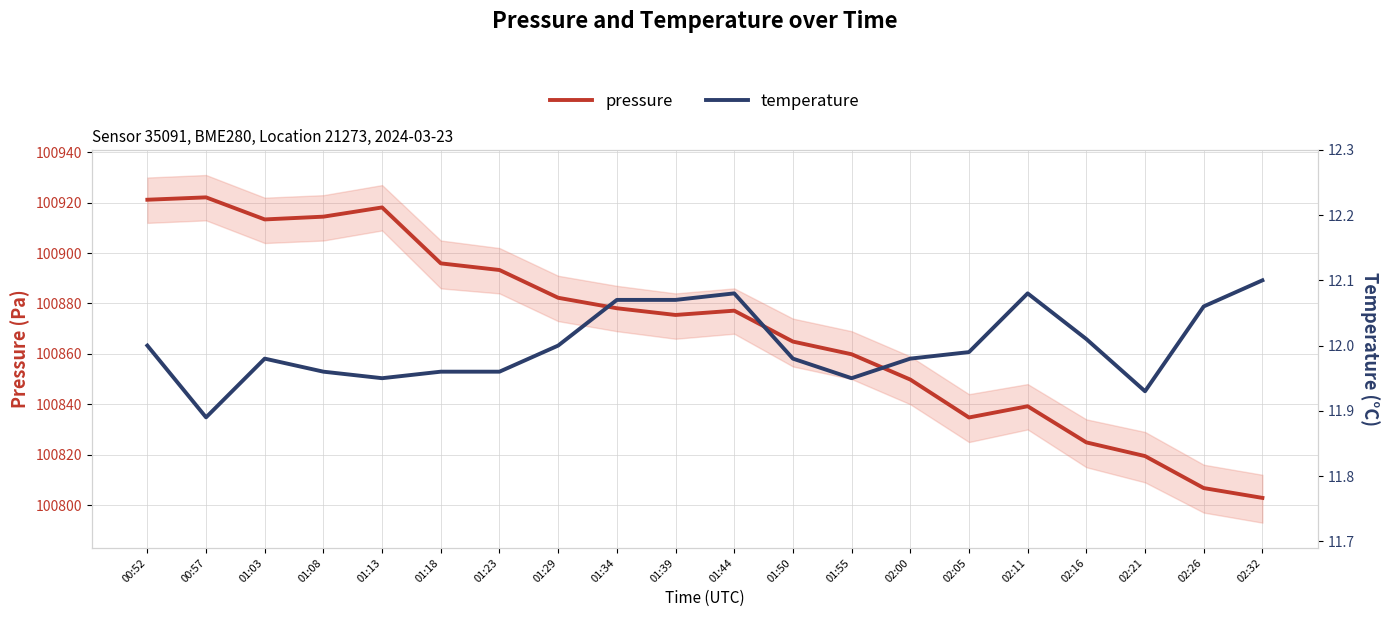

The value of temperature at 01:23 is 6.8. True or false?

False